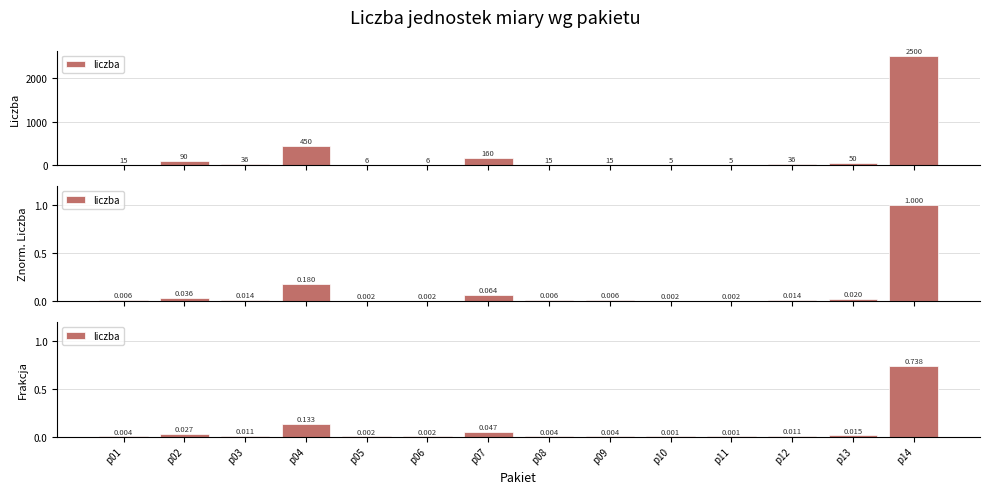

List the labels in order of value, smallest first.

p10, p11, p05, p06, p01, p08, p09, p03, p12, p13, p02, p07, p04, p14